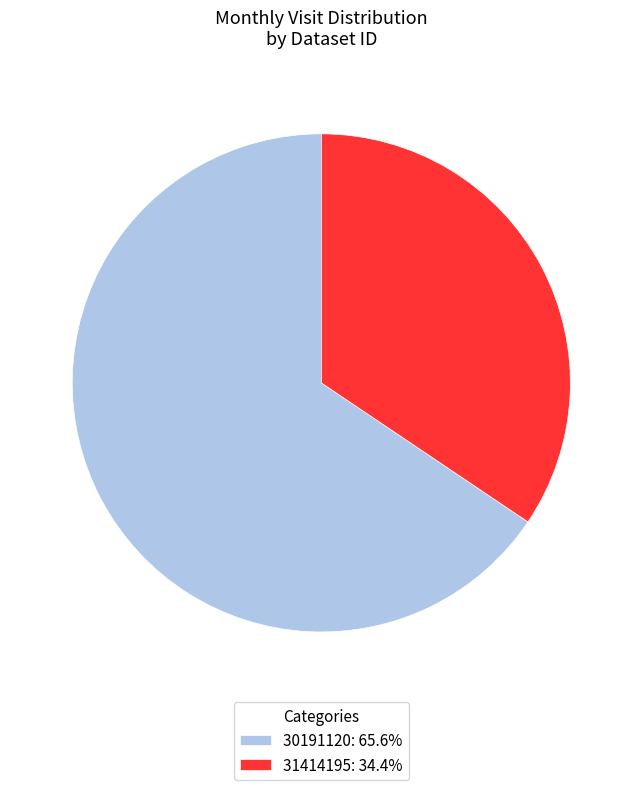

Do 31414195 and 30191120 together represent more than half of the pie?

Yes